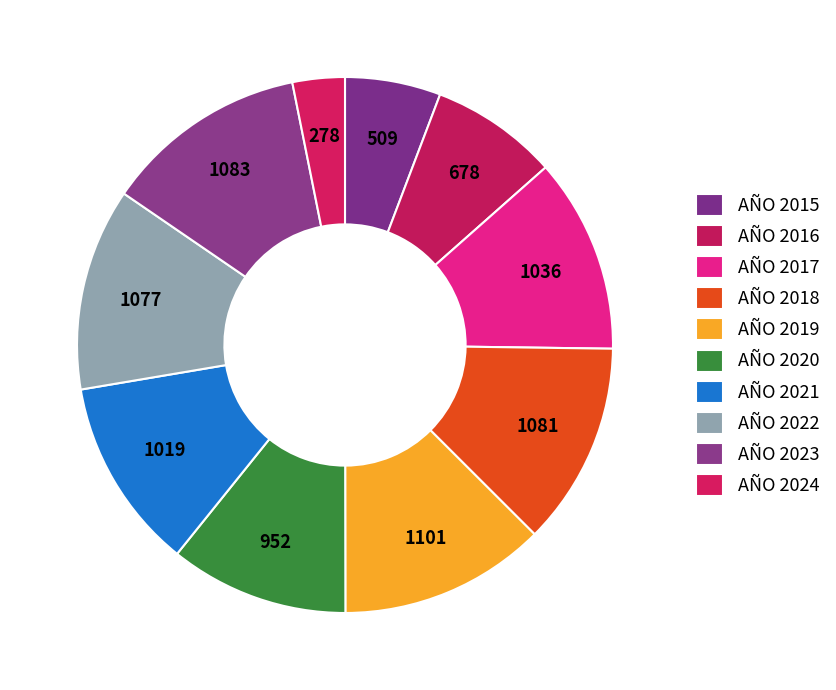

How many segments does this pie chart have?

10